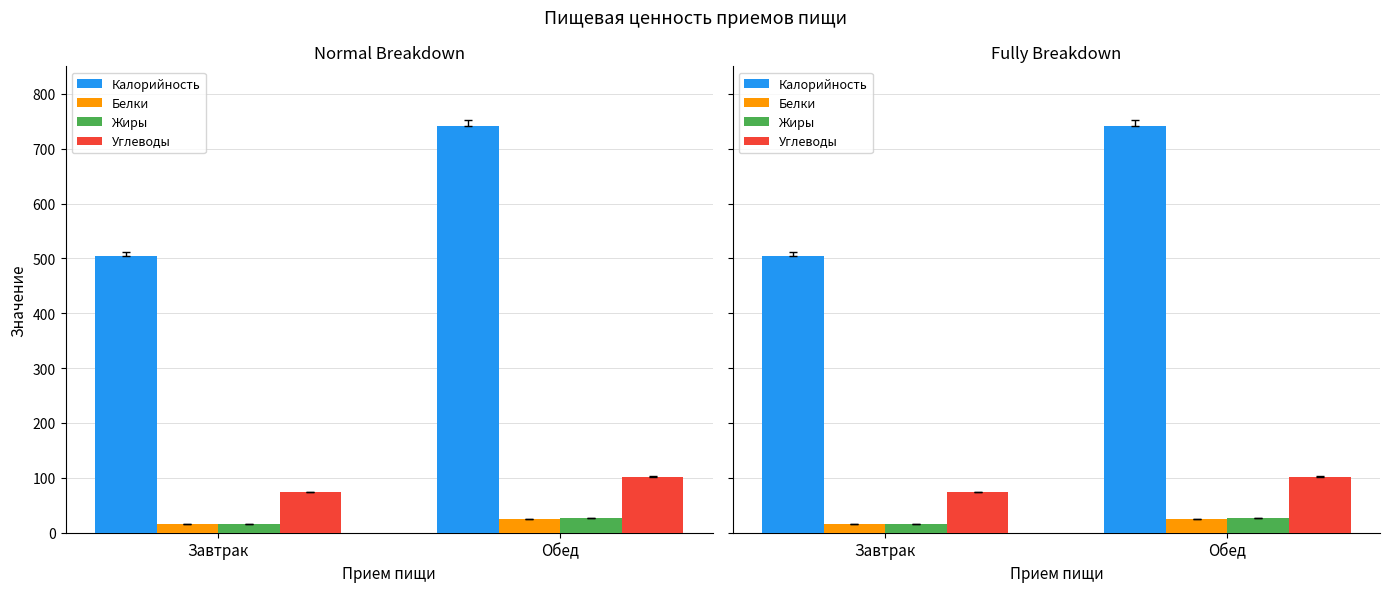

Reading left to right, what are all the values shown in this chart?

Калорийность: Завтрак=503.6	Обед=740.4
Белки: Завтрак=15.7	Обед=24.6
Жиры: Завтрак=16.2	Обед=26.8
Углеводы: Завтрак=73.4	Обед=101.2